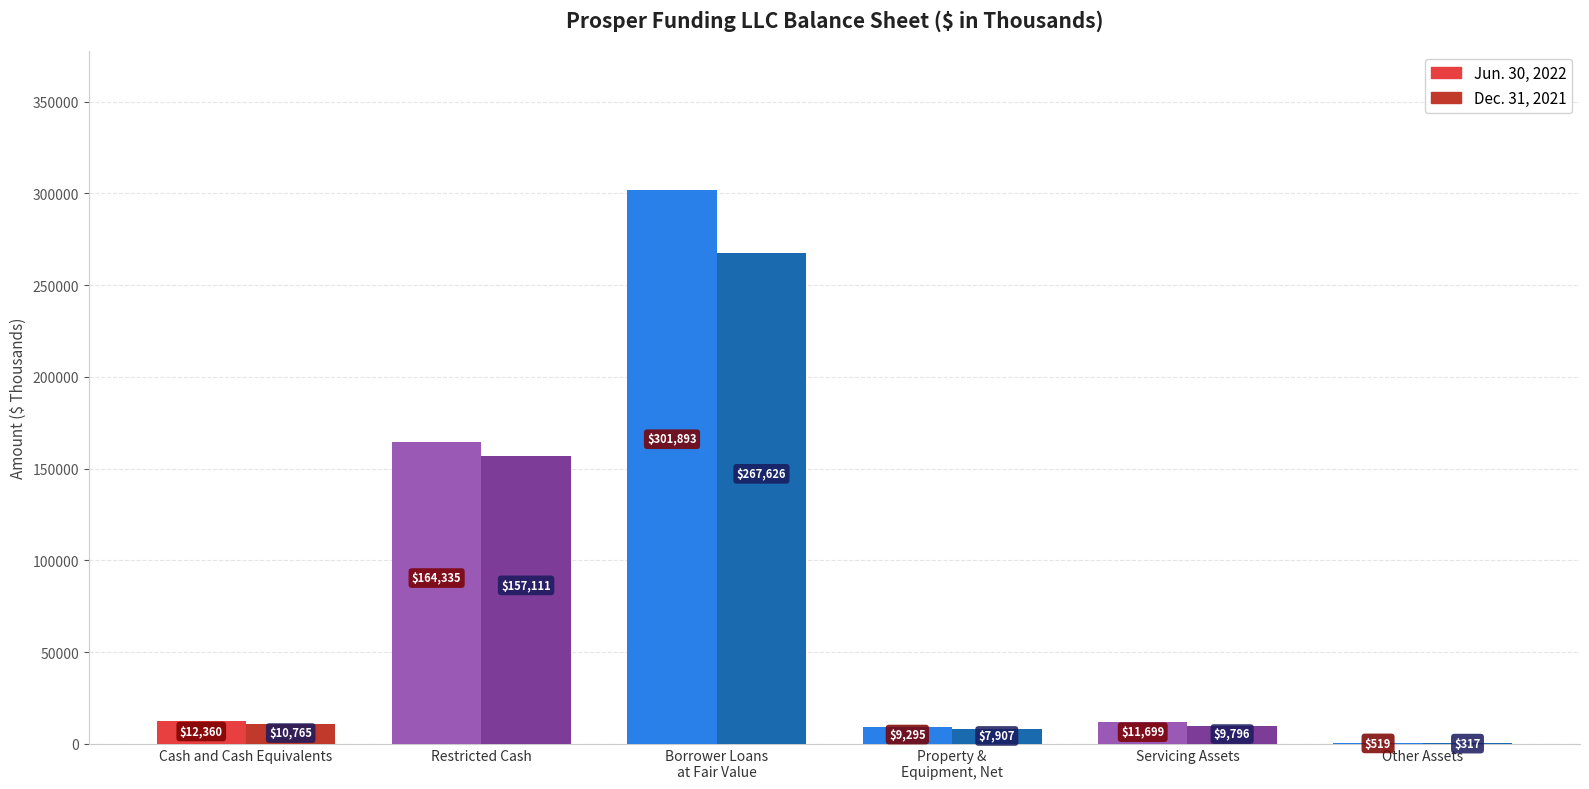

At which label is Dec. 31, 2021 closest to 133971?

Restricted Cash